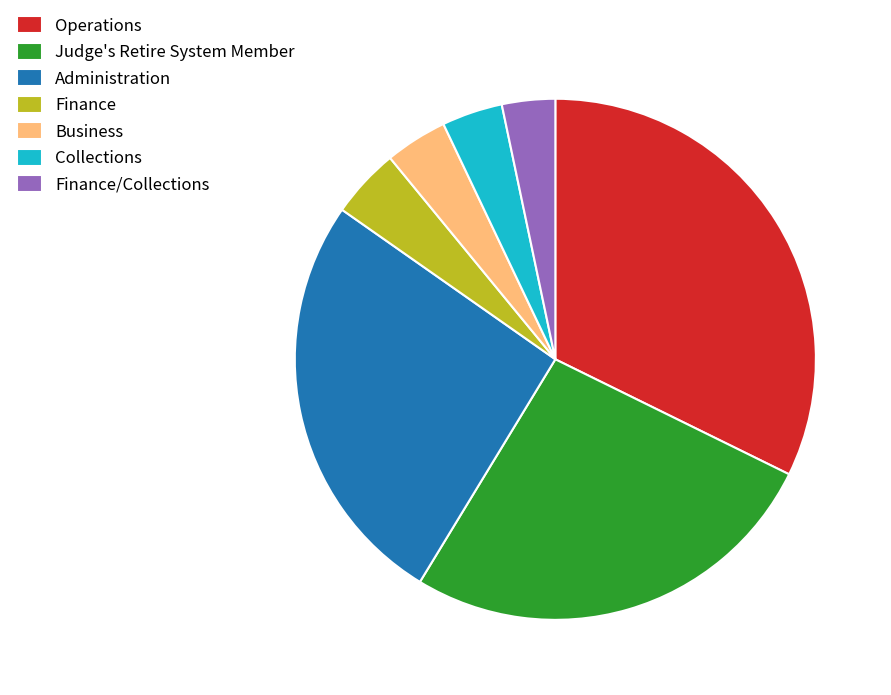

Is there any slice that represents more than half of the pie?

No